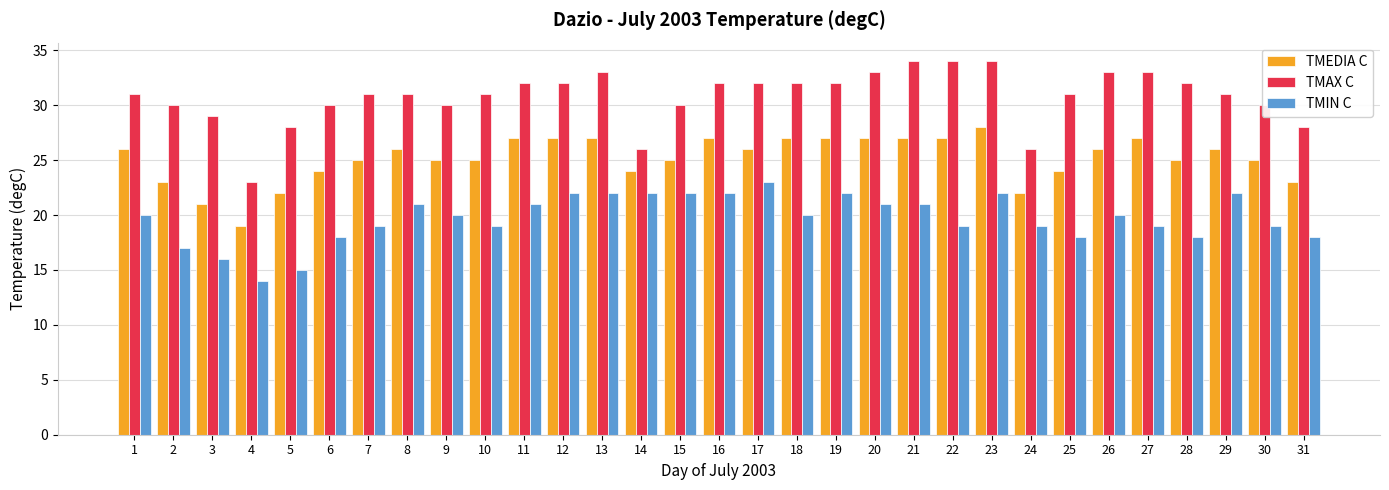

Reading left to right, transcribe all the data shown in this chart.

TMEDIA C: 1=26	2=23	3=21	4=19	5=22	6=24	7=25	8=26	9=25	10=25	11=27	12=27	13=27	14=24	15=25	16=27	17=26	18=27	19=27	20=27	21=27	22=27	23=28	24=22	25=24	26=26	27=27	28=25	29=26	30=25	31=23
TMAX C: 1=31	2=30	3=29	4=23	5=28	6=30	7=31	8=31	9=30	10=31	11=32	12=32	13=33	14=26	15=30	16=32	17=32	18=32	19=32	20=33	21=34	22=34	23=34	24=26	25=31	26=33	27=33	28=32	29=31	30=30	31=28
TMIN C: 1=20	2=17	3=16	4=14	5=15	6=18	7=19	8=21	9=20	10=19	11=21	12=22	13=22	14=22	15=22	16=22	17=23	18=20	19=22	20=21	21=21	22=19	23=22	24=19	25=18	26=20	27=19	28=18	29=22	30=19	31=18